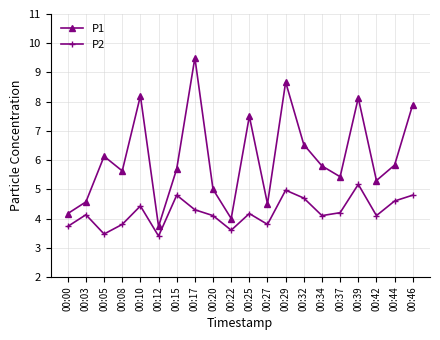

How many values in the P2 series are below 4?

6